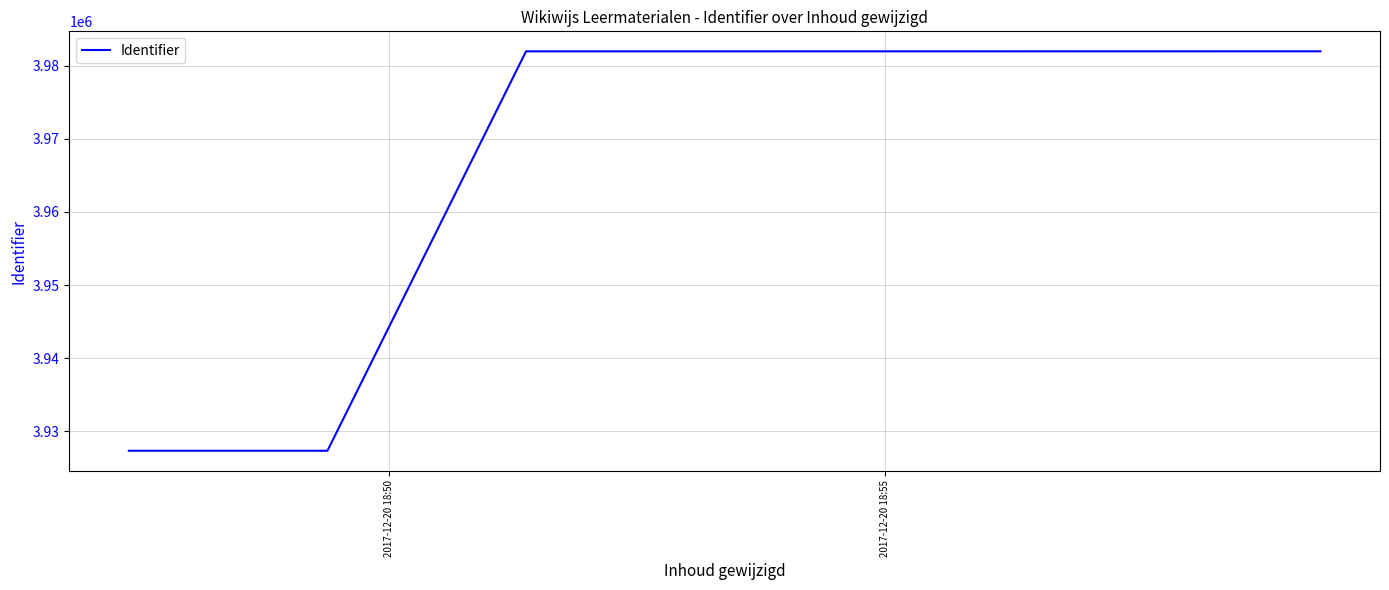

What is the difference between the maximum and minimum values?

54628